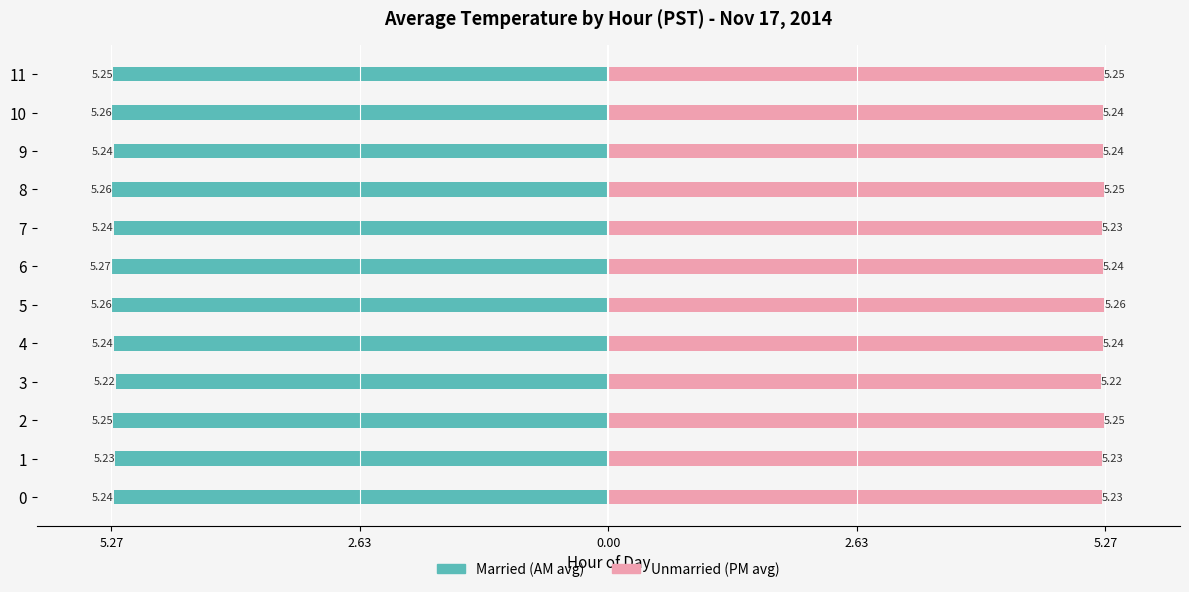

How many bars are there in each group?

2